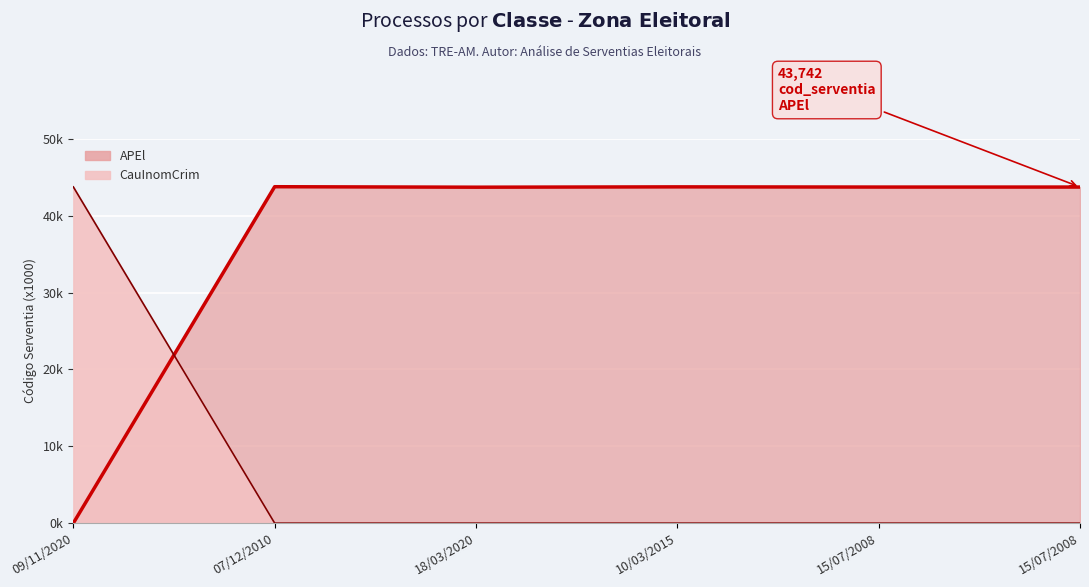

What is the label of the 6th point from the right?

09/11/2020